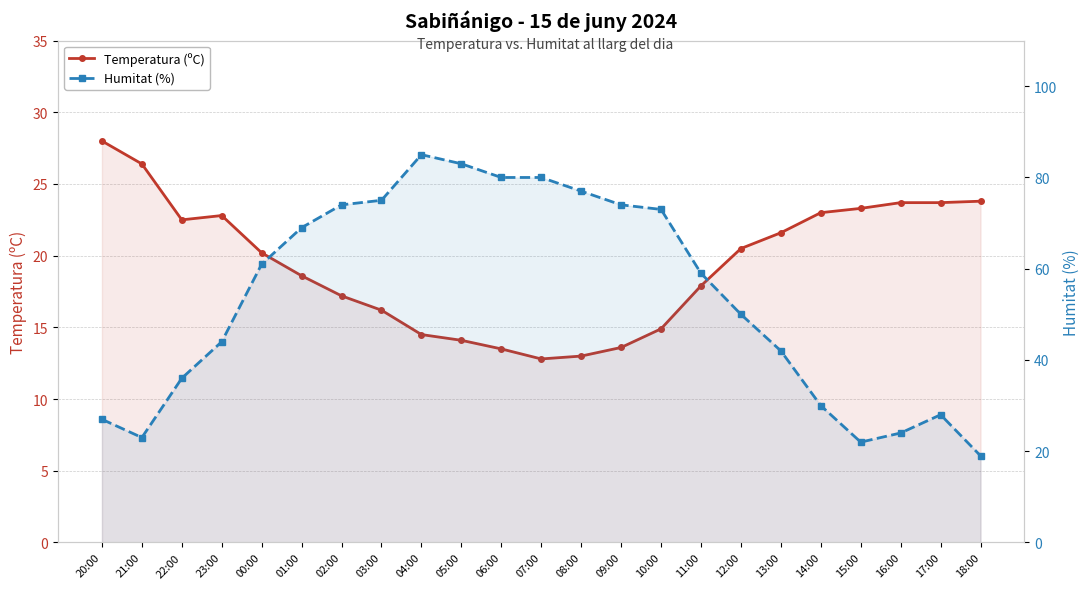

True or false: Humitat (%) has more than 1 points higher than both neighbors.

True